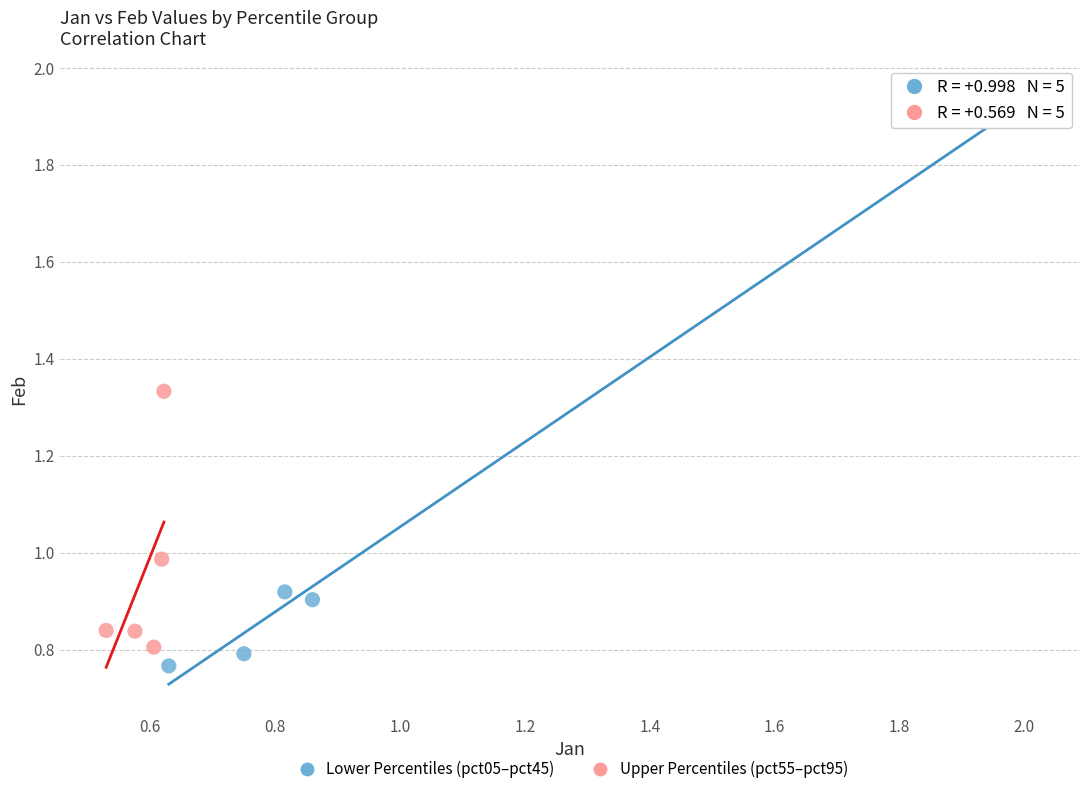

Which series has the largest Y range (max minus min)?

Lower Percentiles (pct05–pct45)